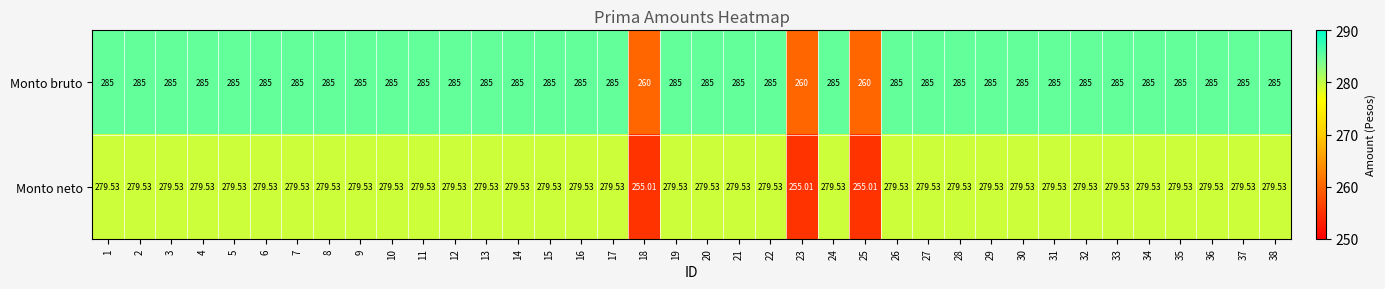

Rank the series by their maximum value, from highest to lowest.

Monto bruto, Monto neto